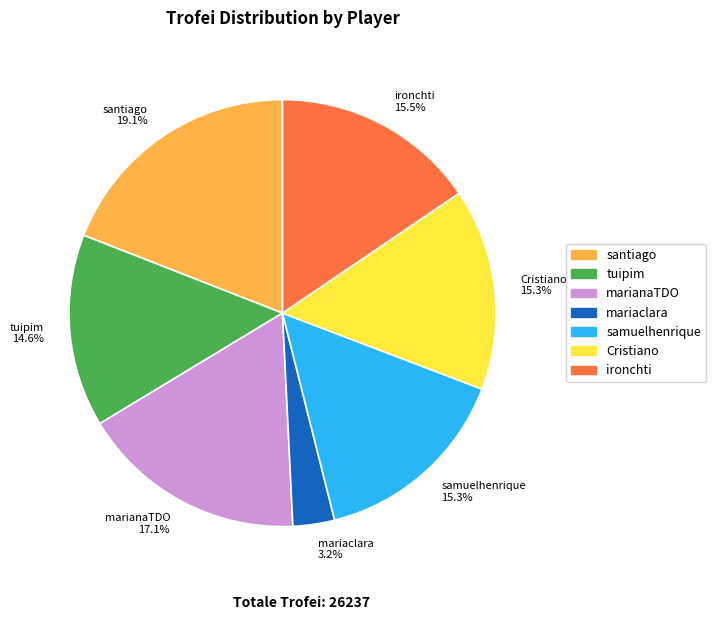

How many segments does this pie chart have?

7